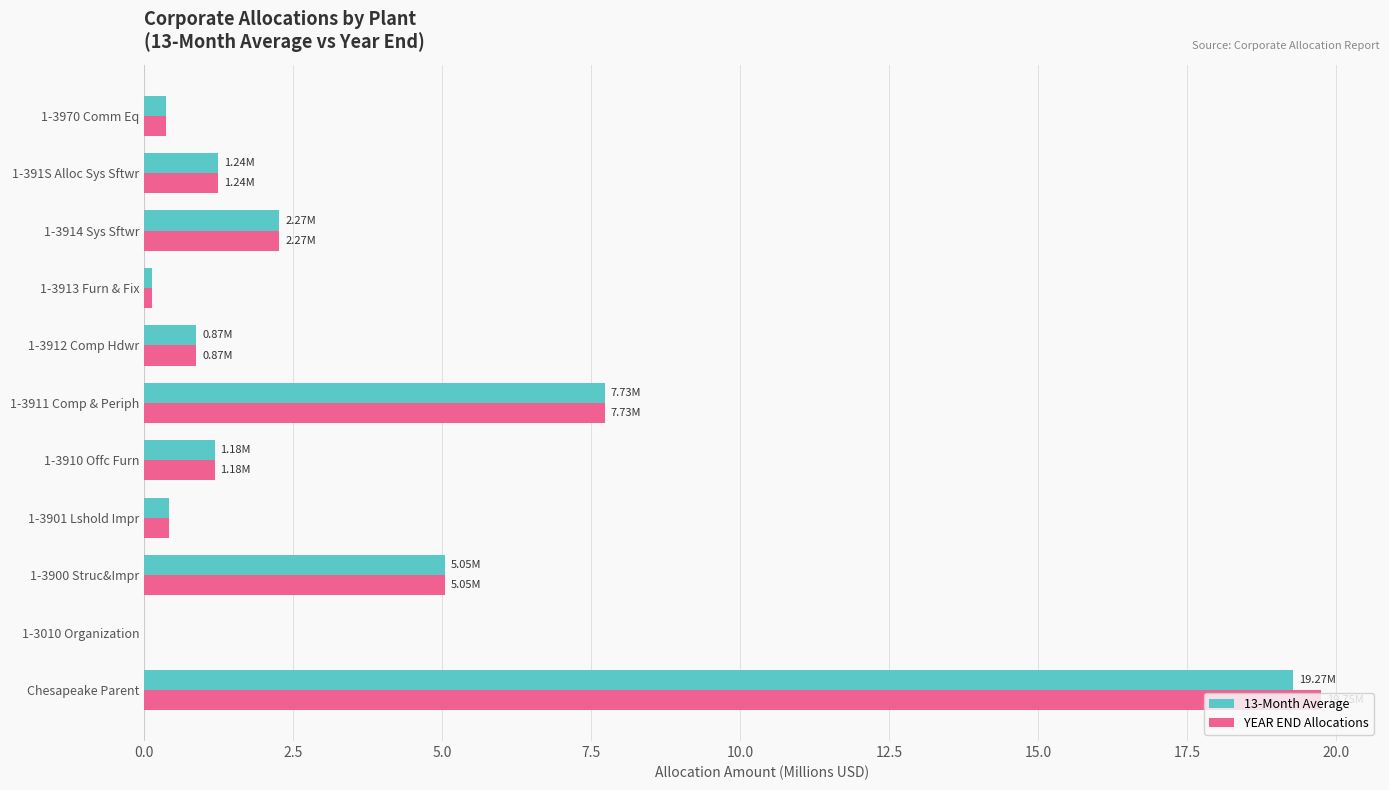

What is the highest value of the YEAR END Allocations series?

19.7